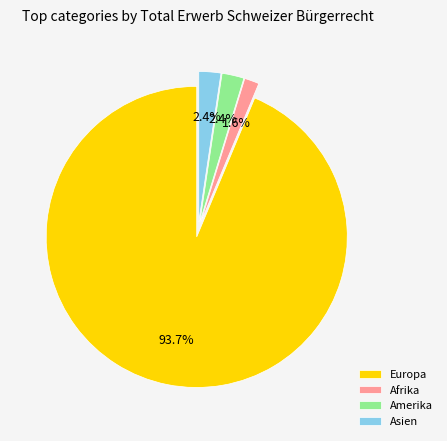

How much of the chart is everything except Amerika?

97.6%